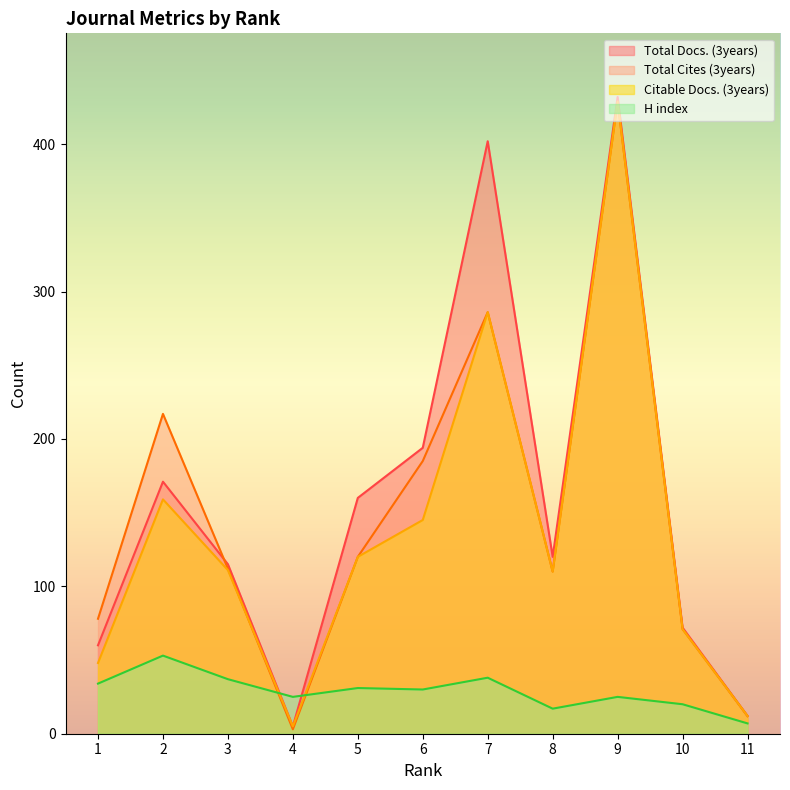

What is the value of the H index point at the 4th from the left?

25